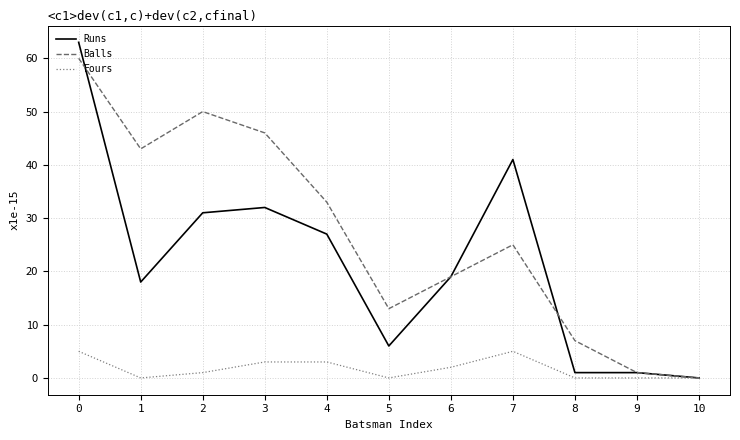

Count the number of data series in this chart.

3